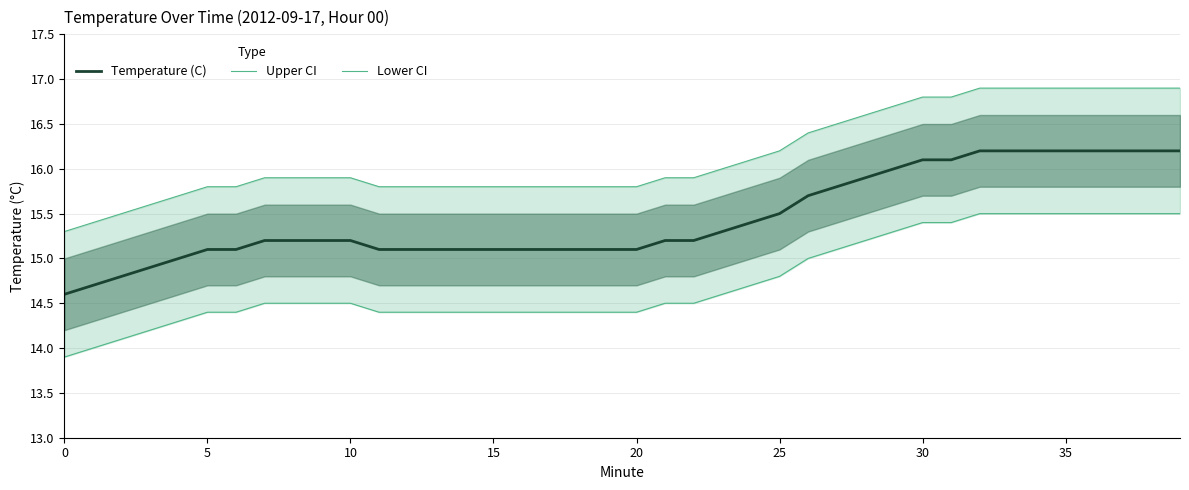

Which has a higher value, 9 or 15?

9